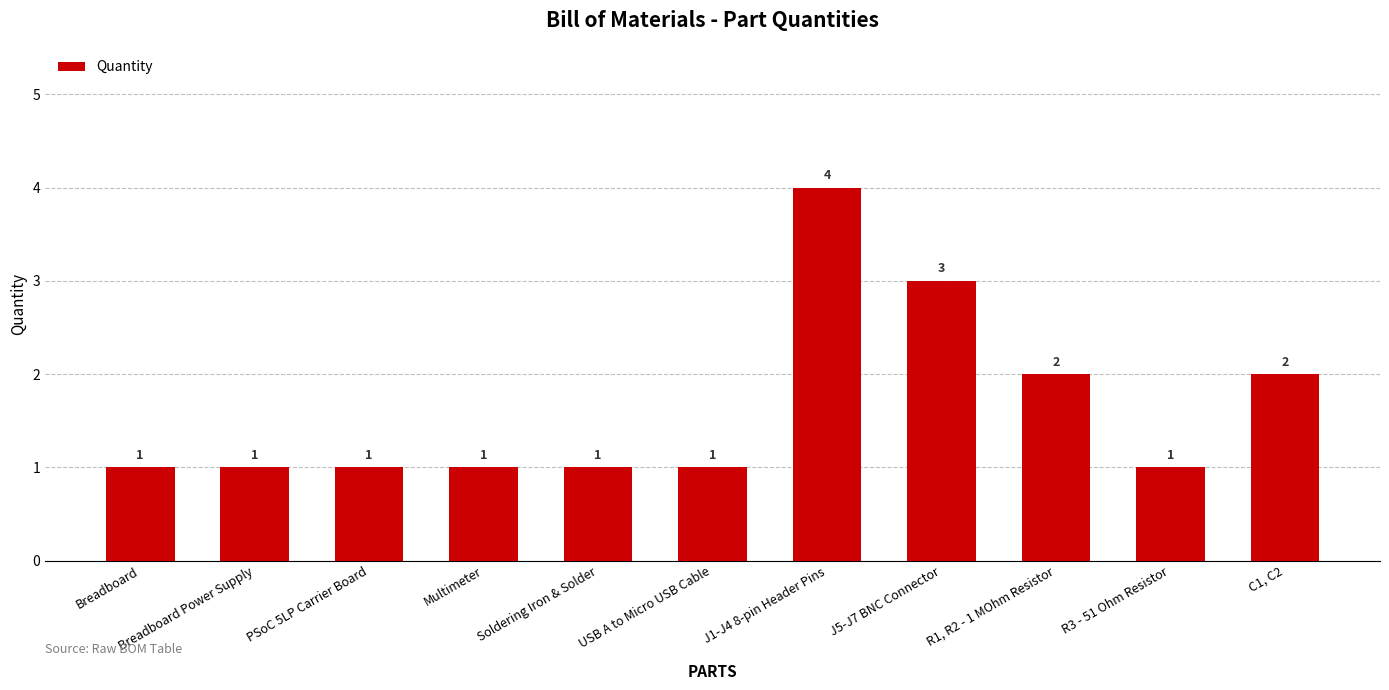

Is it true that the value at USB A to Micro USB Cable is 1?

True